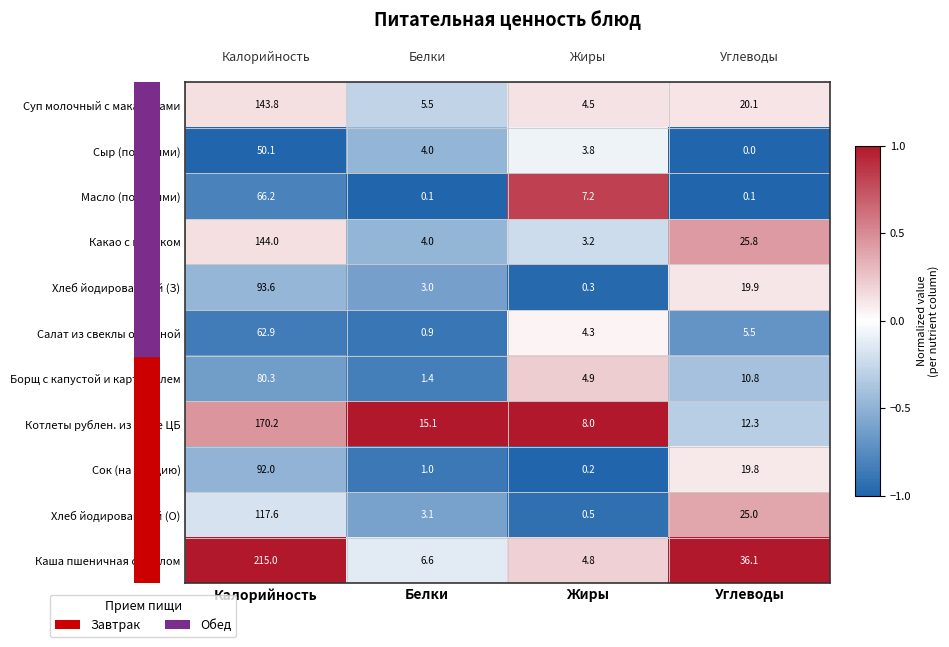

What is the difference between the Сок (на порцию) values at Углеводы and Белки?

18.8